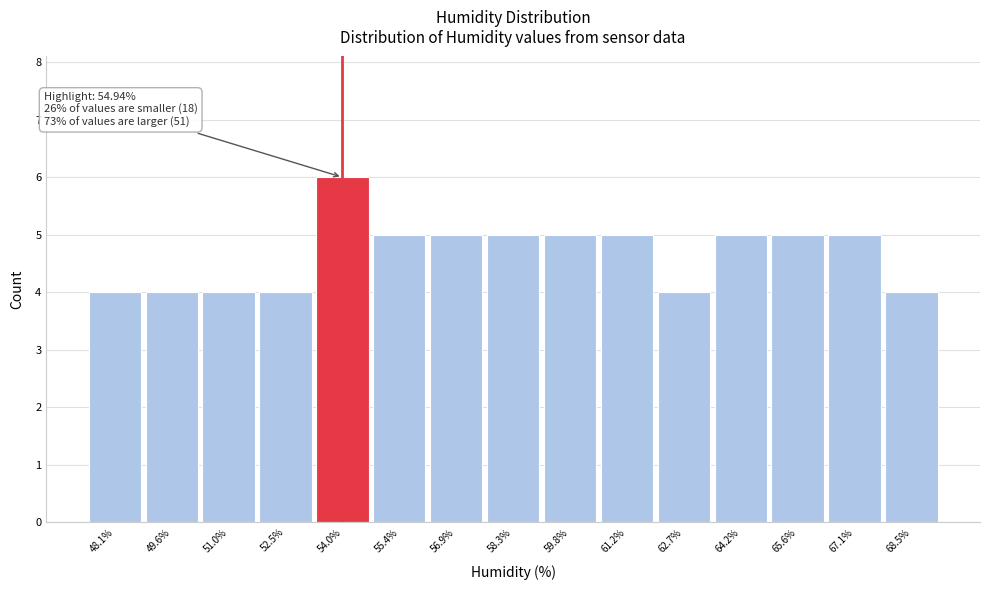

Reading right to left, what are all the values shown in this chart?

68.5%=4	67.1%=5	65.6%=5	64.2%=5	62.7%=4	61.2%=5	59.8%=5	58.3%=5	56.9%=5	55.4%=5	54.0%=6	52.5%=4	51.0%=4	49.6%=4	48.1%=4